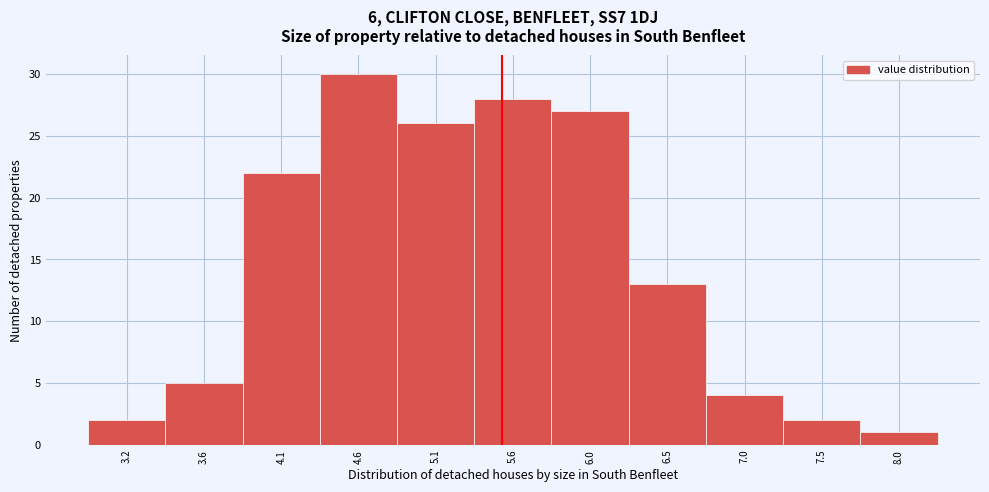

Reading left to right, list every bar in this chart as the range it spans on the x-axis followed by its height. Neither the bar edges nor the heights are printed on the chart, so give them approximately, as read against the axes.

2.93 to 3.41: 2
3.41 to 3.89: 5
3.89 to 4.37: 22
4.37 to 4.85: 30
4.85 to 5.33: 26
5.33 to 5.81: 28
5.81 to 6.29: 27
6.29 to 6.77: 13
6.77 to 7.25: 4
7.25 to 7.73: 2
7.73 to 8.21: 1